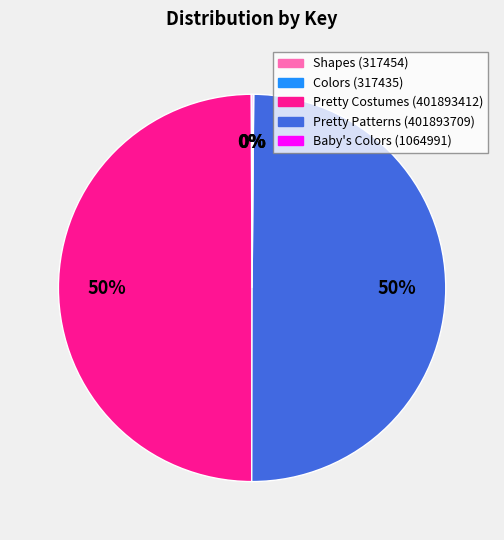

True or false: Pretty Patterns (401893709) accounts for 60% of the total.

False